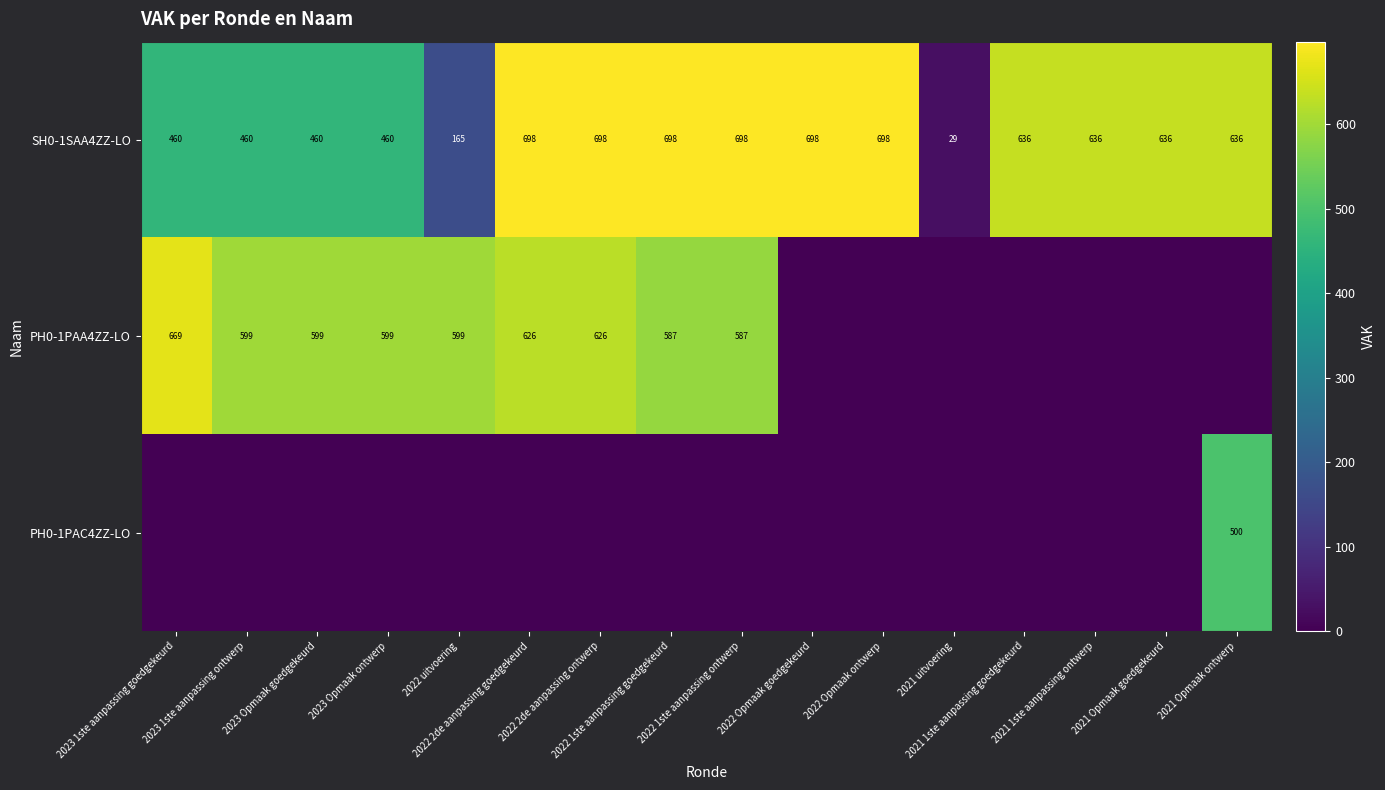

What is the average value of the SH0-1SAA4ZZ-LO series?

548